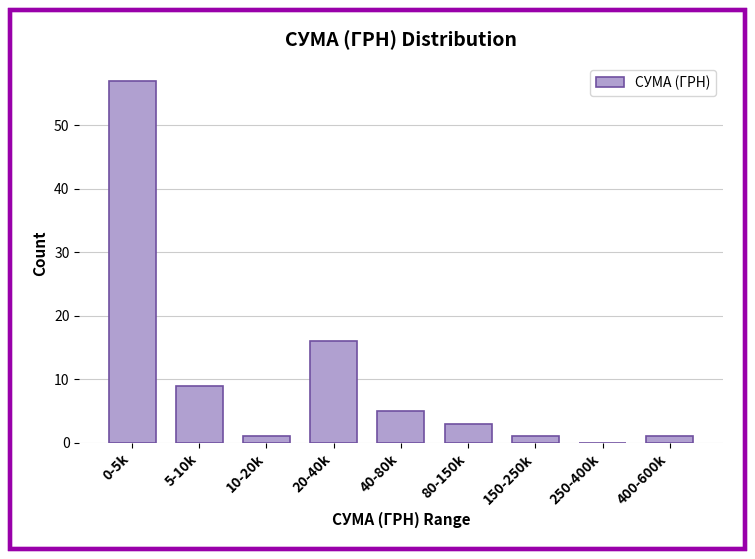

Reading right to left, what are all the values shown in this chart?

400-600k=1	250-400k=0	150-250k=1	80-150k=3	40-80k=5	20-40k=16	10-20k=1	5-10k=9	0-5k=57